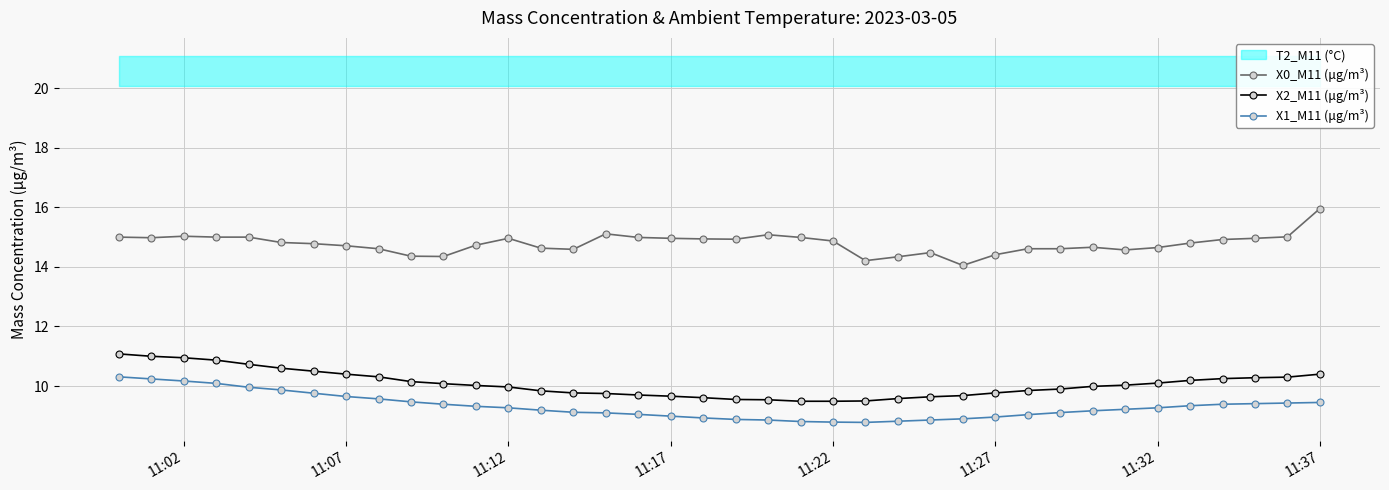

What is the minimum value for X2_M11 (μg/m³)?

9.5